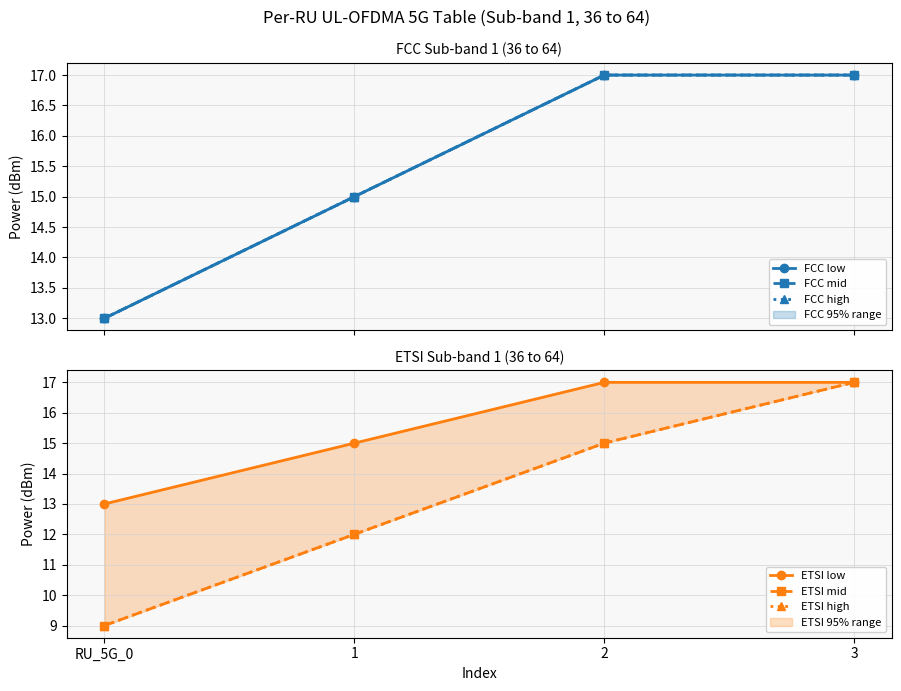

What is the sum of the FCC high values at 3 and RU_5G_0?

30